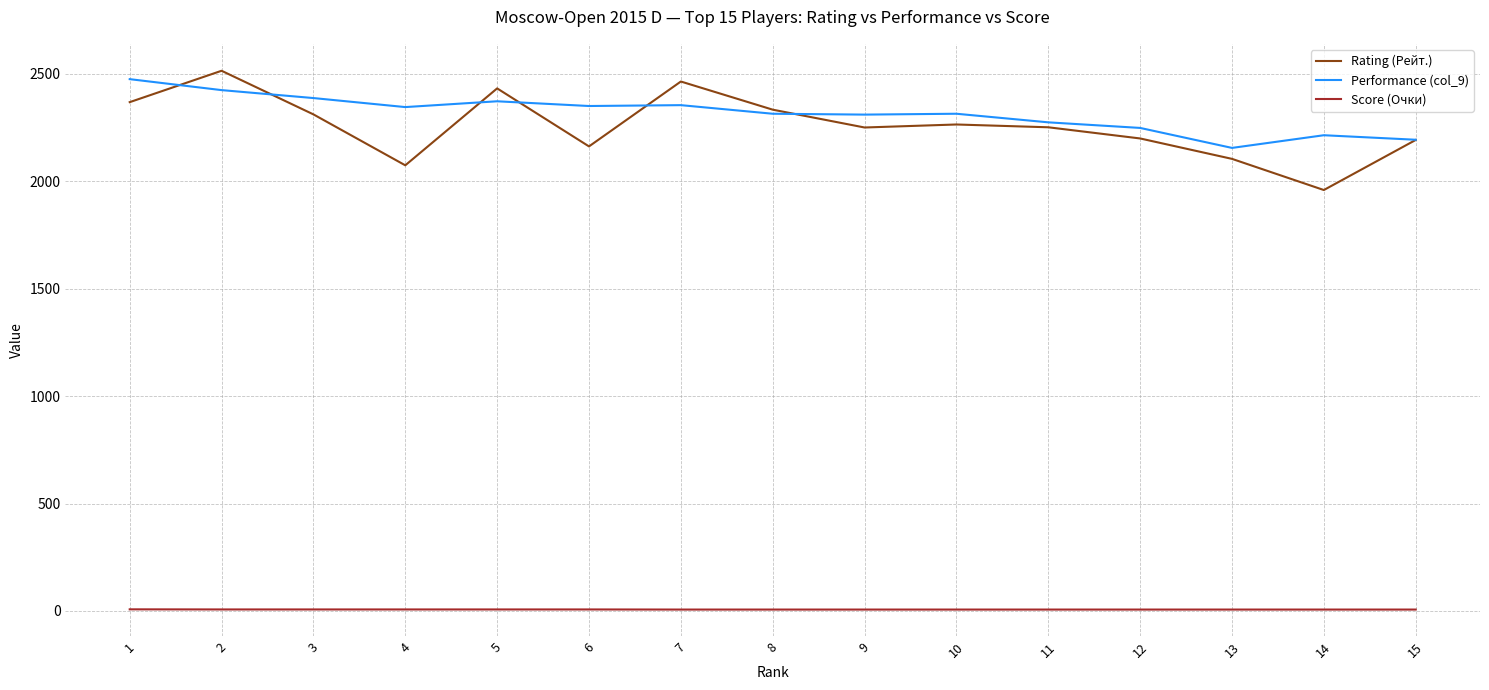

True or false: Performance (col_9) has a value of 2345.0 at 4.

True